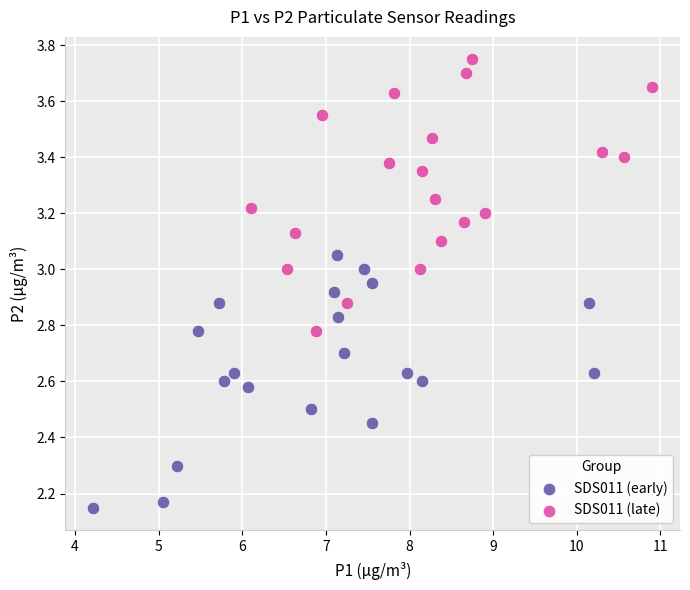

Which series contains the lowest Y value?

SDS011 (early)